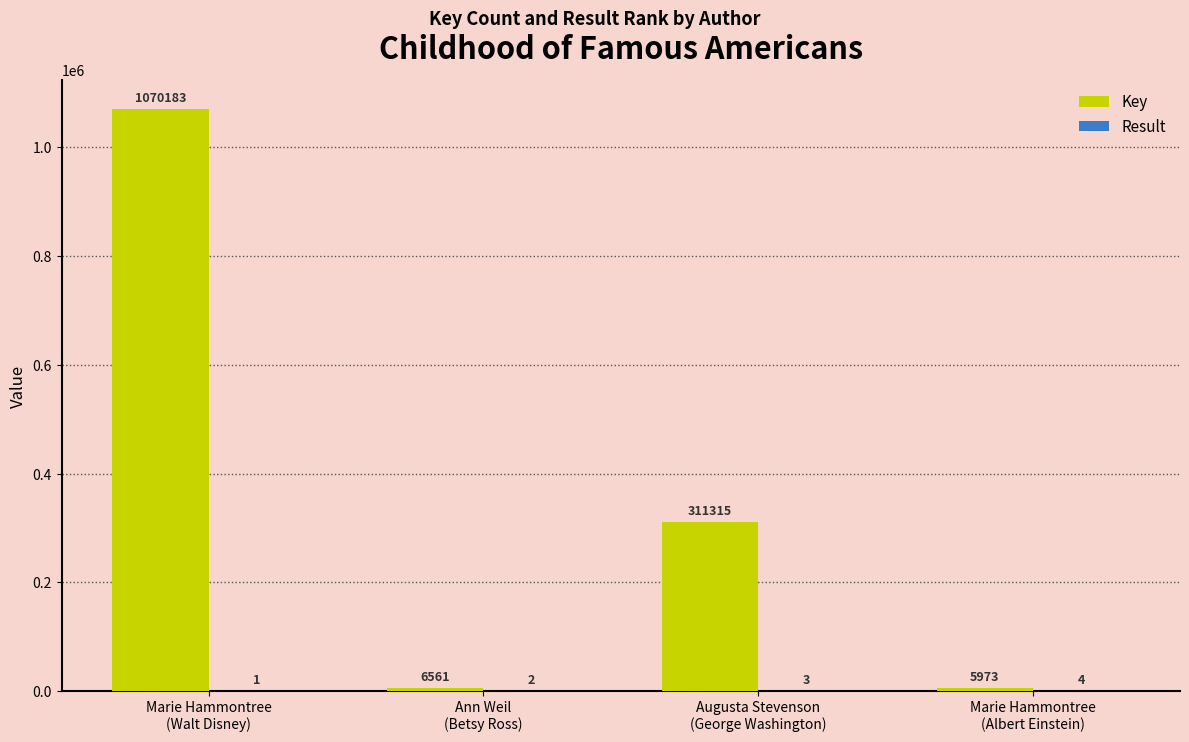

Which series has the largest total across all categories?

Key